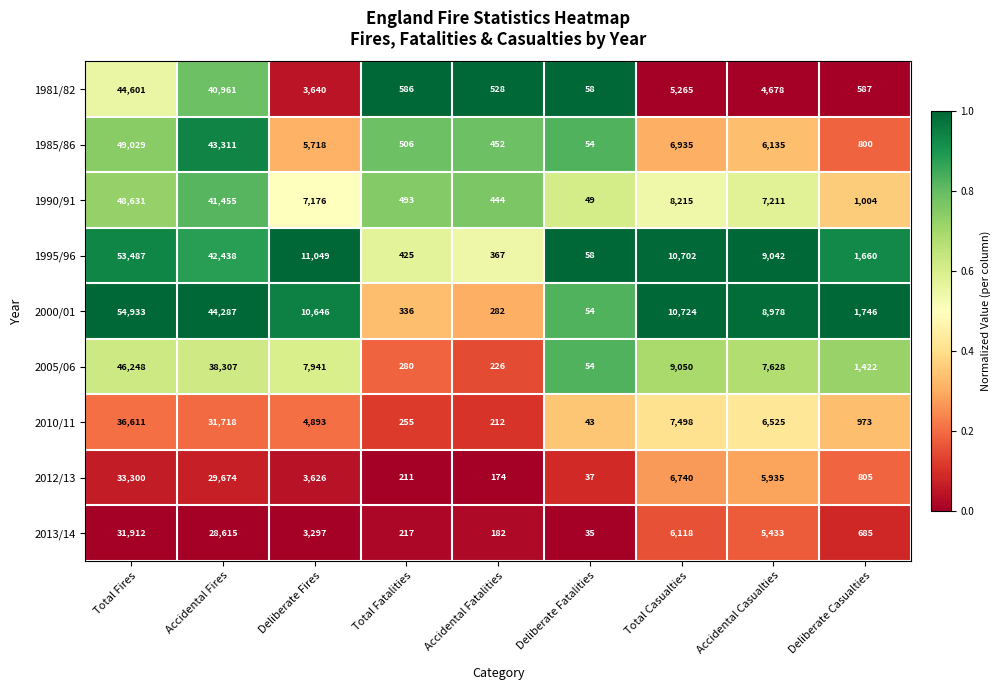

List the series in order of their peak value, highest first.

2000/01, 1995/96, 1985/86, 1990/91, 2005/06, 1981/82, 2010/11, 2012/13, 2013/14